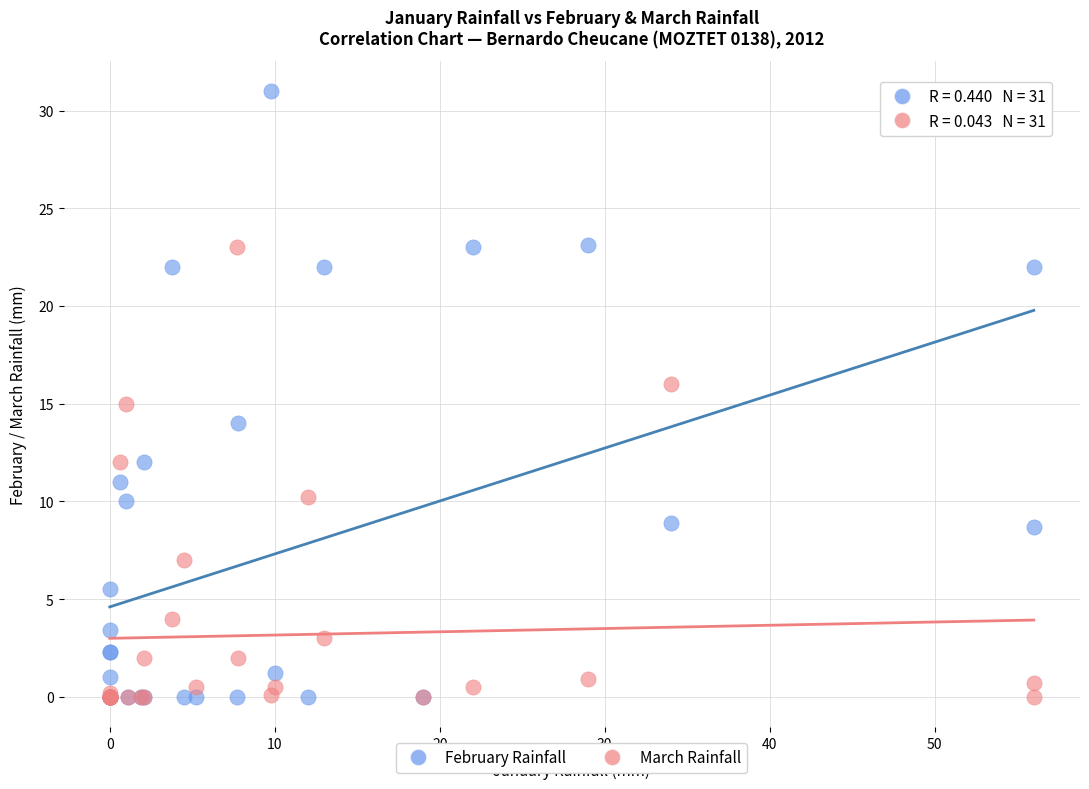

What are all the series names shown in the legend?

February Rainfall, March Rainfall